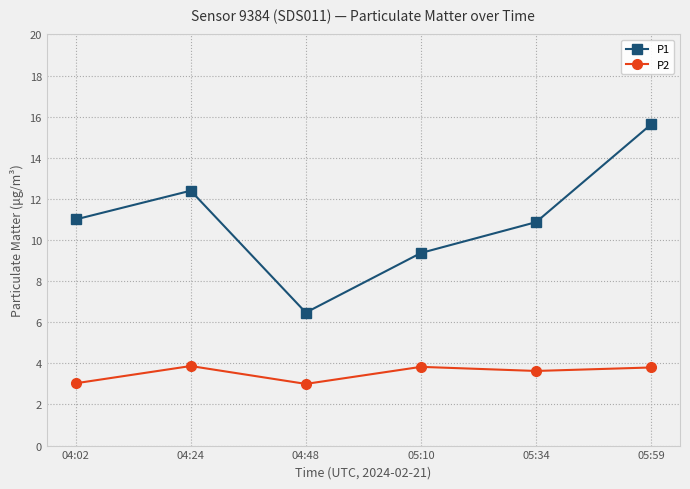

How many categories are shown in the chart?

6